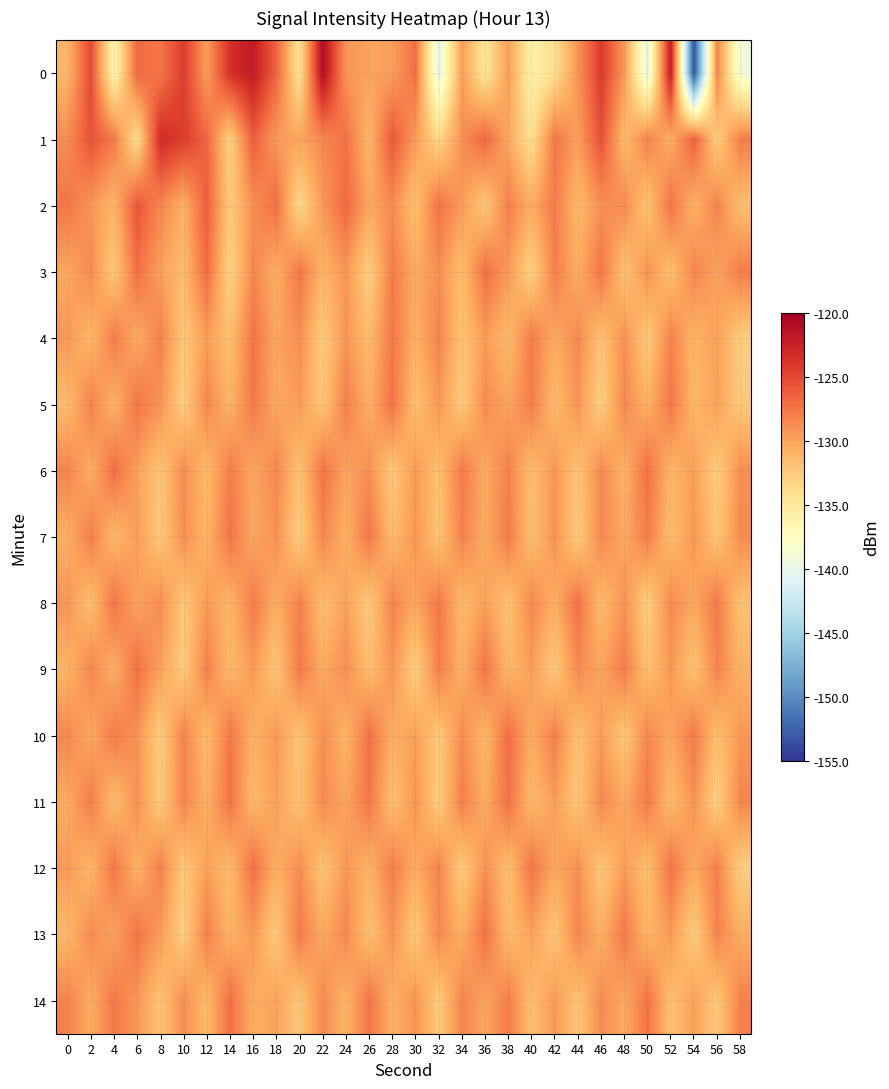

Rank the series by their maximum value, from highest to lowest.

0, 1, 2, 3, 6, 10, 14, 9, 12, 5, 8, 11, 13, 4, 7